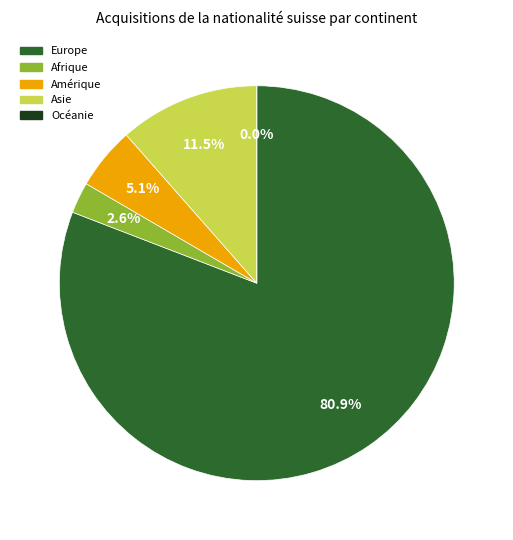

To the nearest percent, what is the difference between the largest and smallest slice percentages?

81%